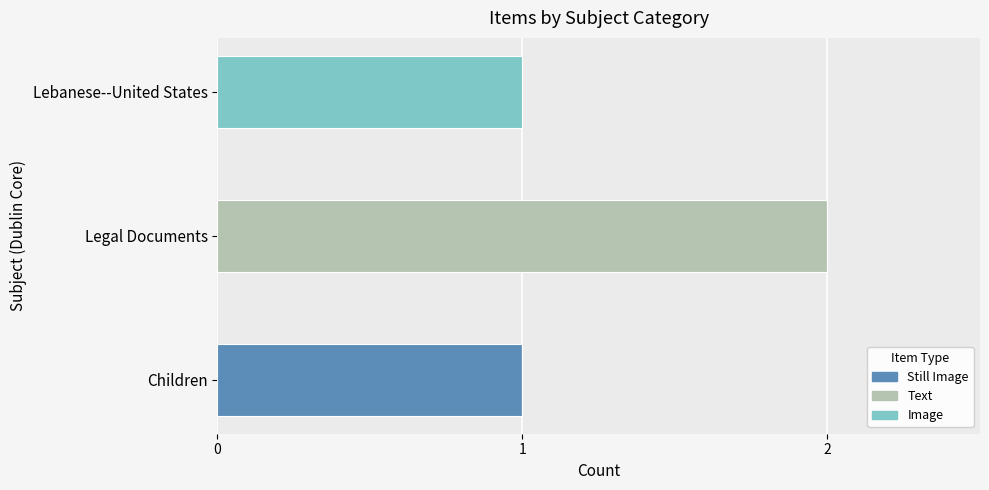

At which category is the sum across all series the highest?

Legal Documents